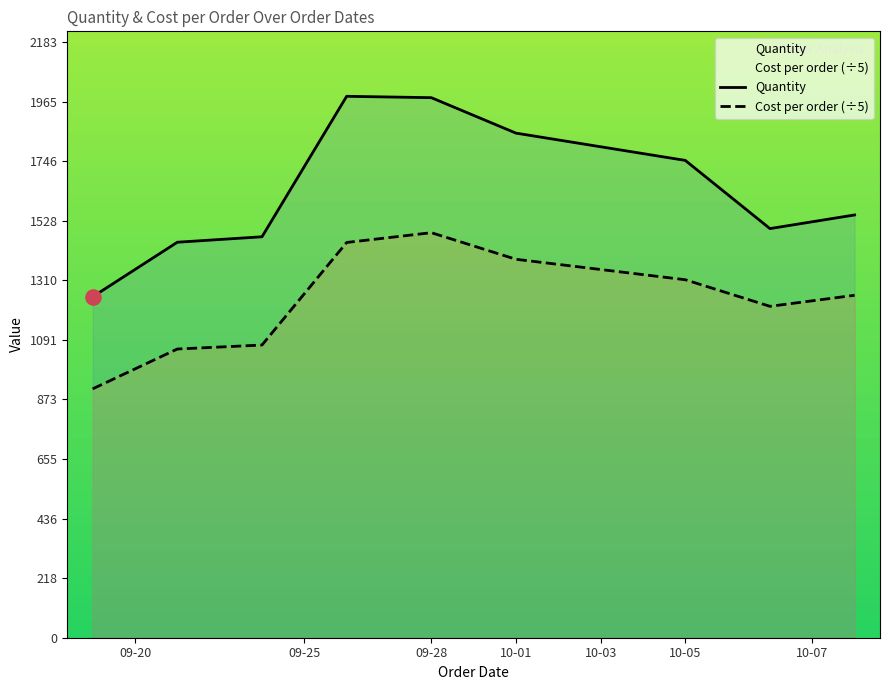

Which series reaches the maximum Y coordinate?

Quantity